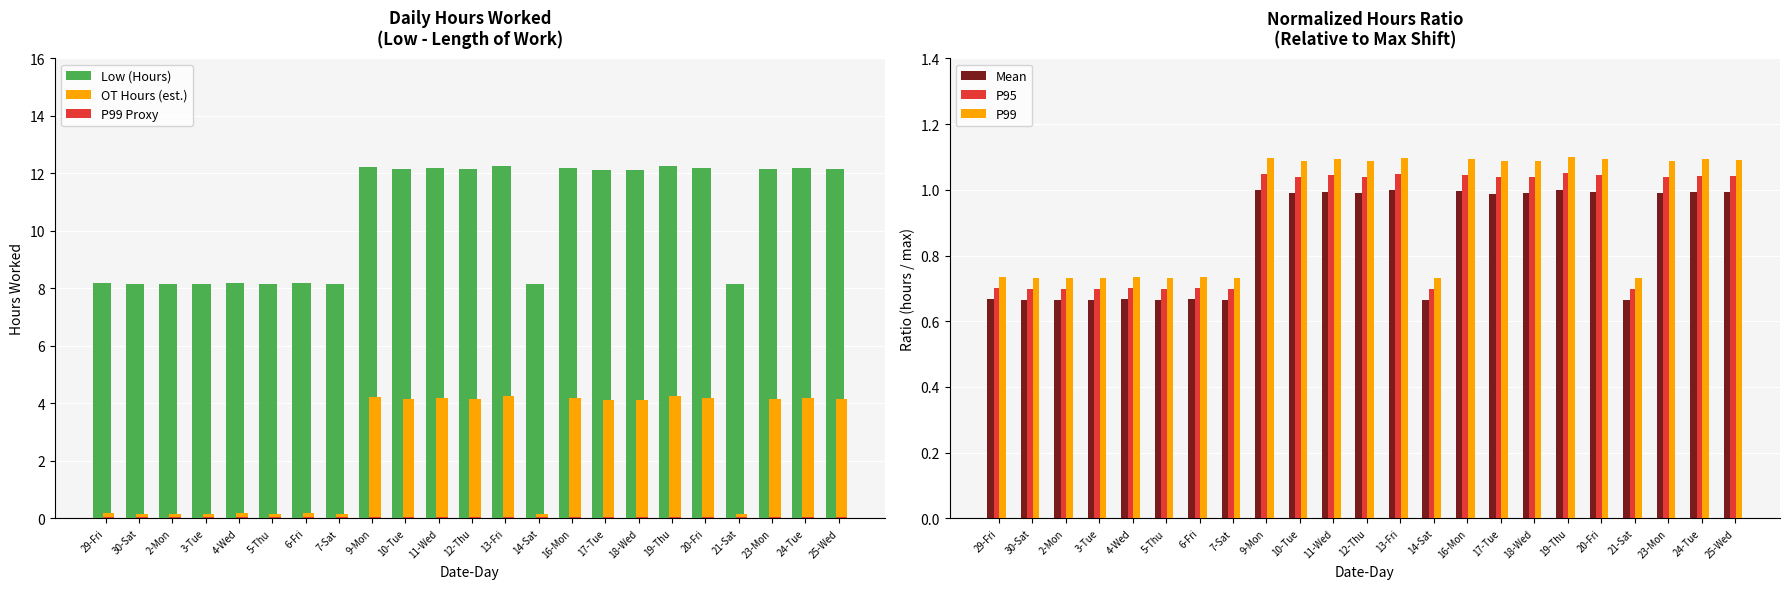

What is the average value of the P99 Proxy series?

0.1